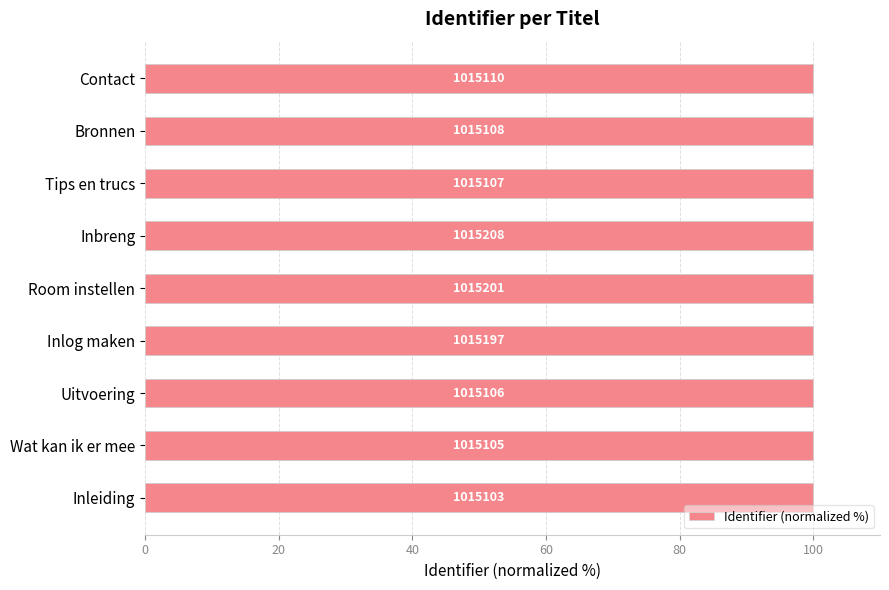

Approximately how many times larger is the value at Bronnen compared to Inleiding?

1.0